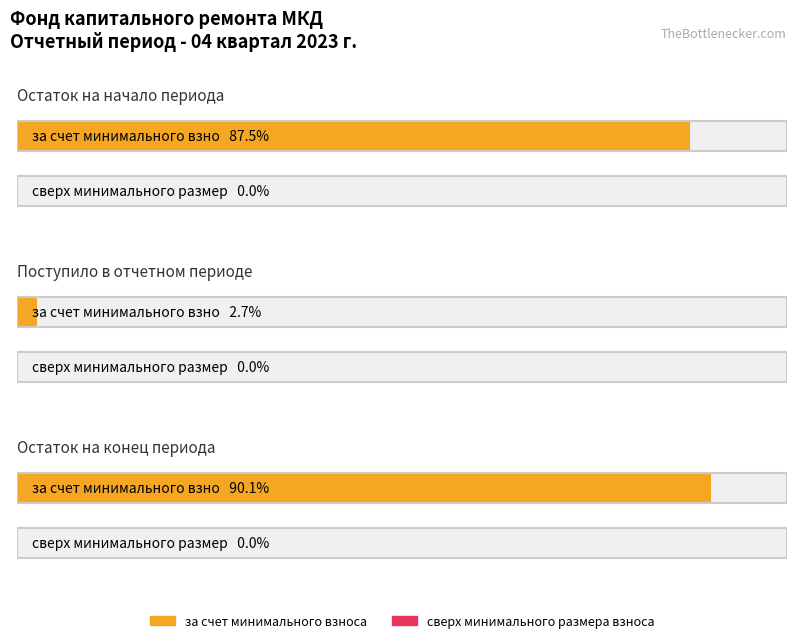

Are the bars horizontal?

Yes